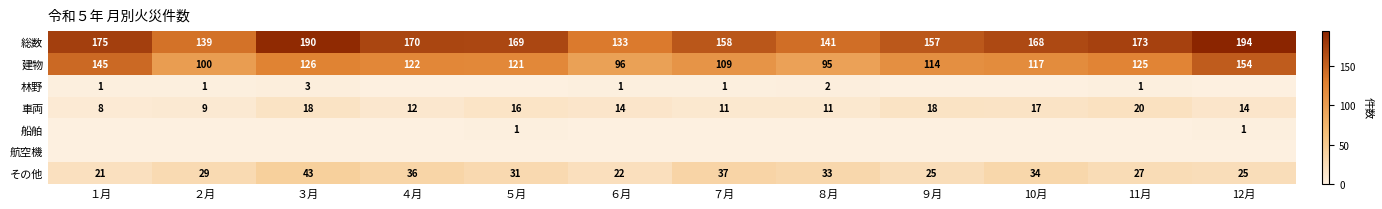

What is the total value across all series at ７月?

316